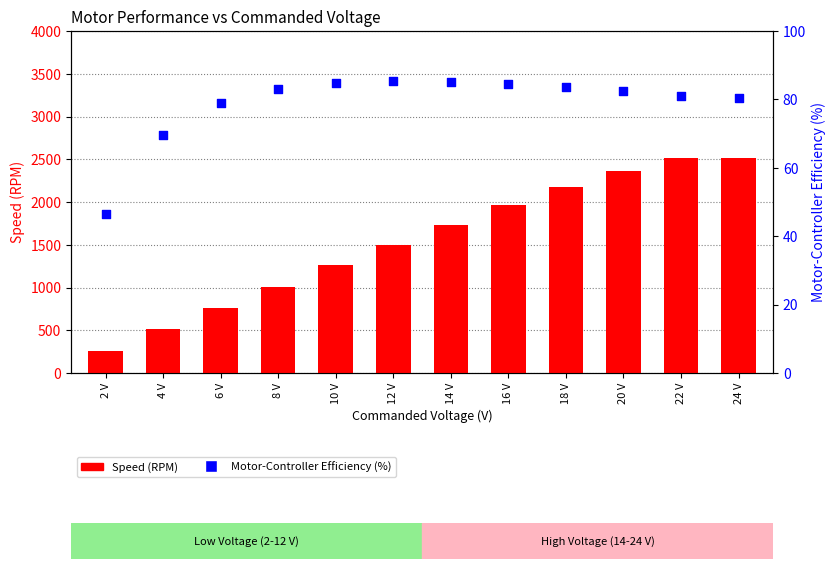

At which category is the sum across all series the highest?

22 V